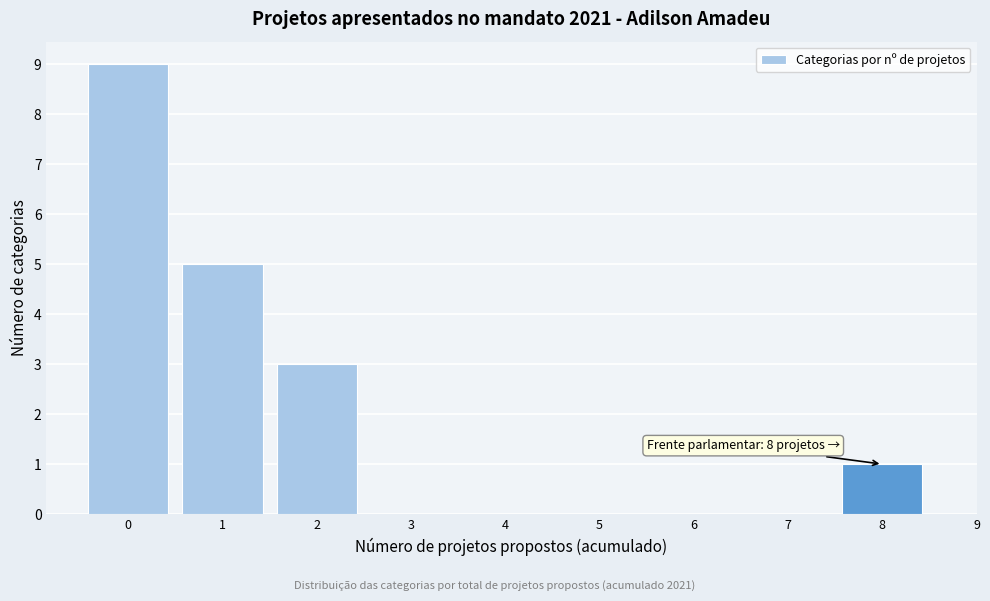

Over which range of the x-axis is the bar tallest?

-0.5 to 0.5